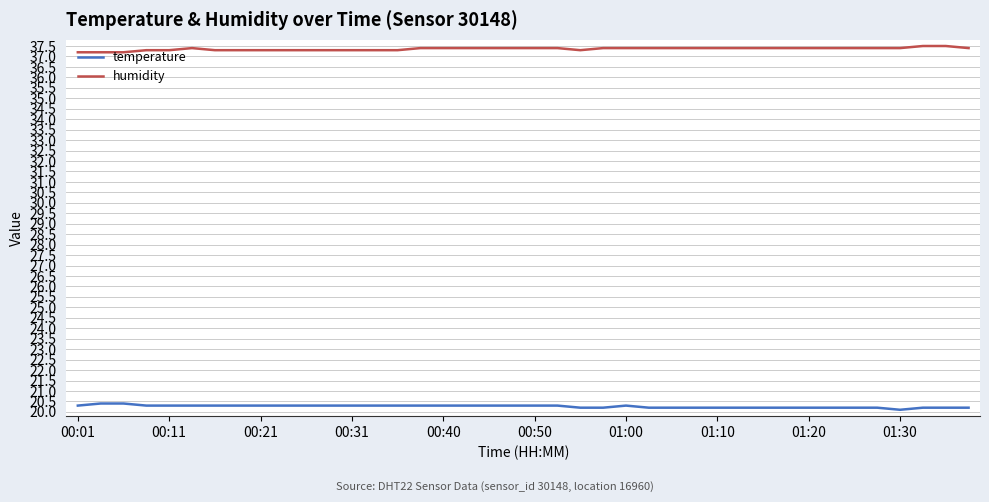

What is the sum of all humidity values?

1494.4